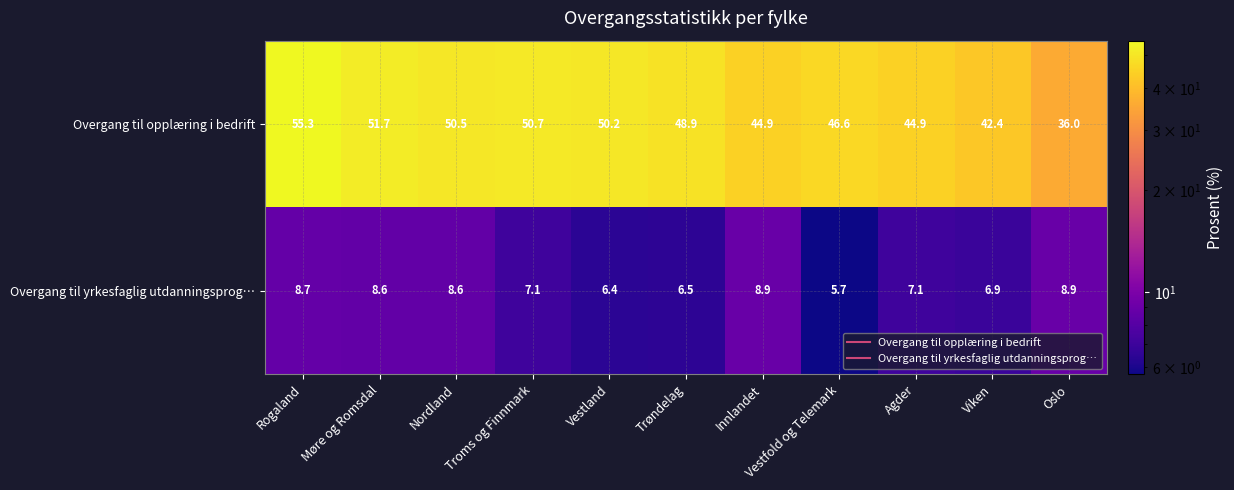

How many series are shown in this chart?

2